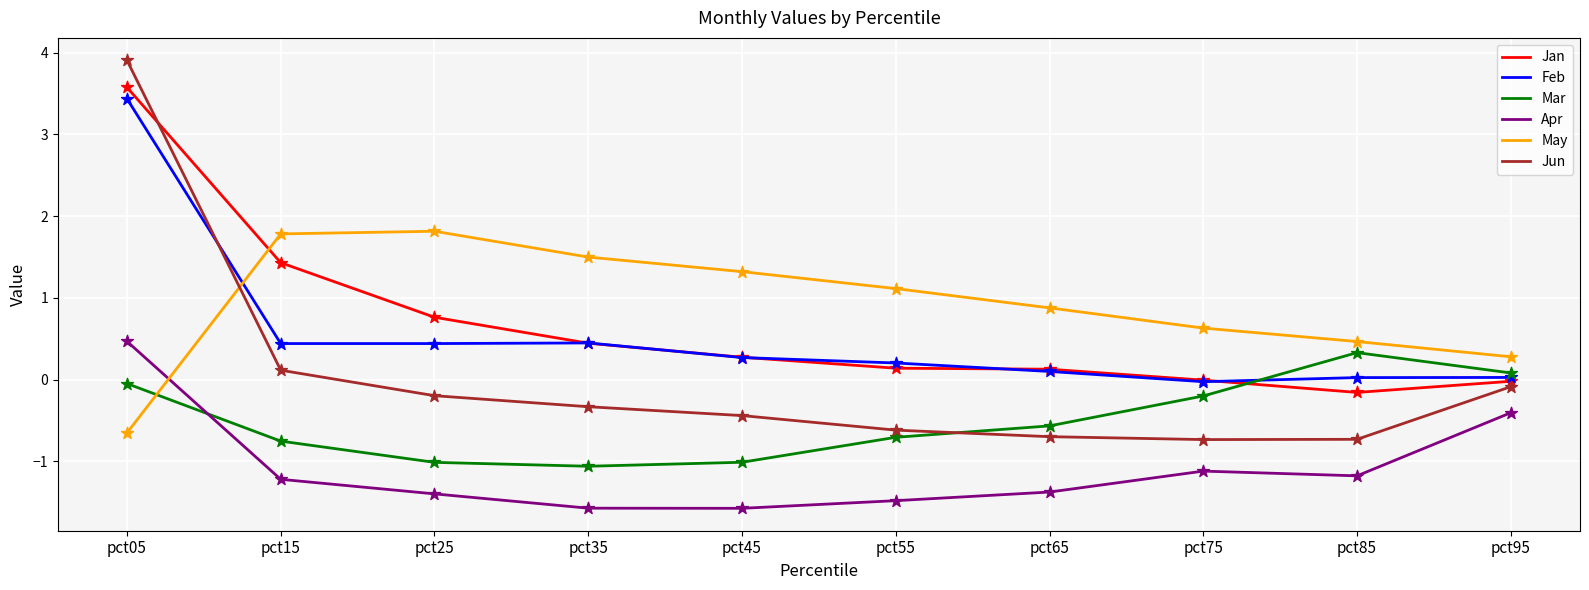

Is the value of Apr at pct85 greater than the value of Feb at pct25?

No